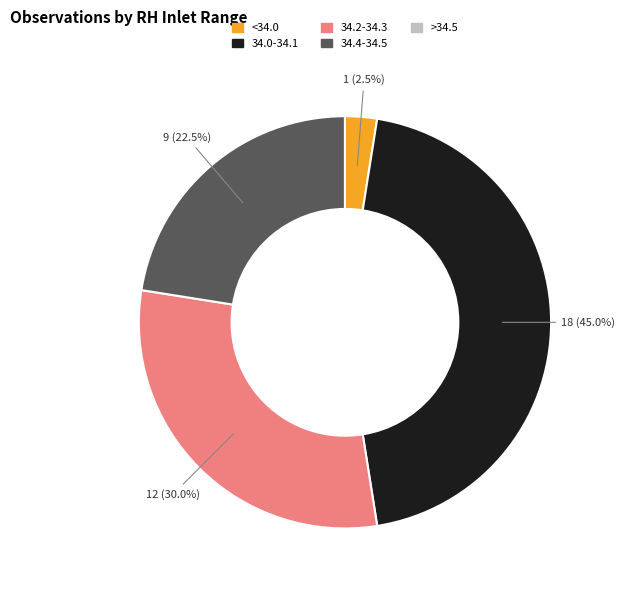

Does any single category account for the majority?

No